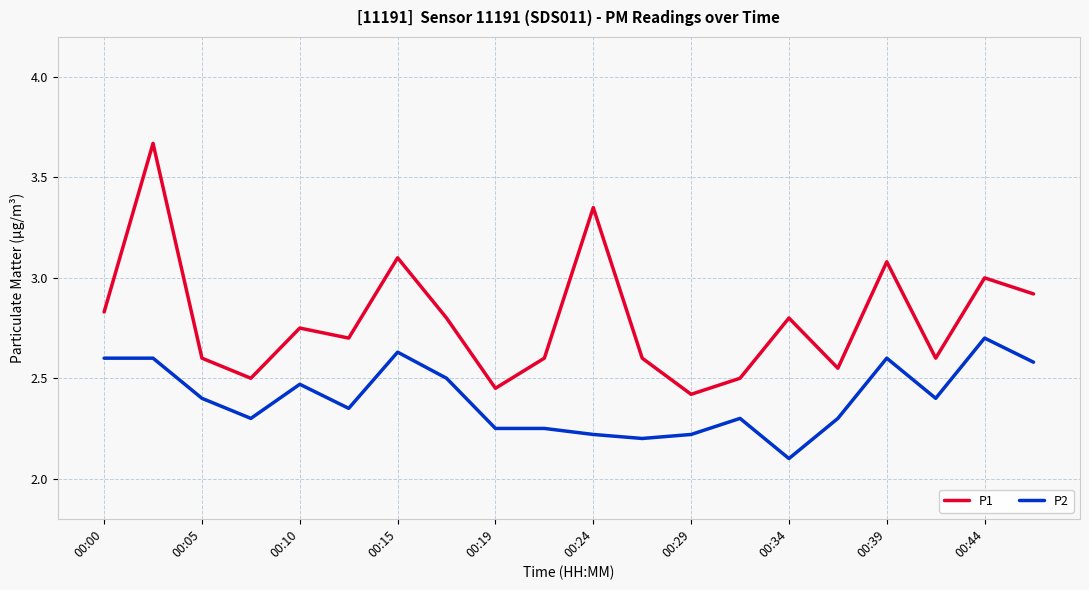

How many lines are shown in the chart?

2